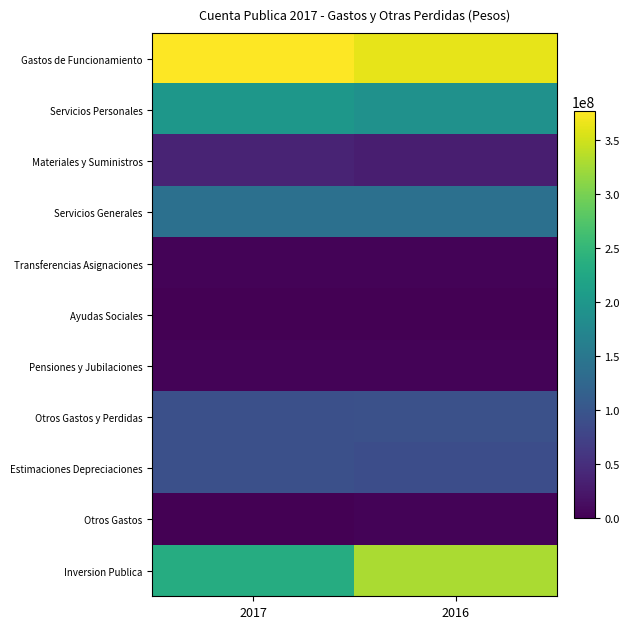

Between 2016 and 2017, which is larger?

2017